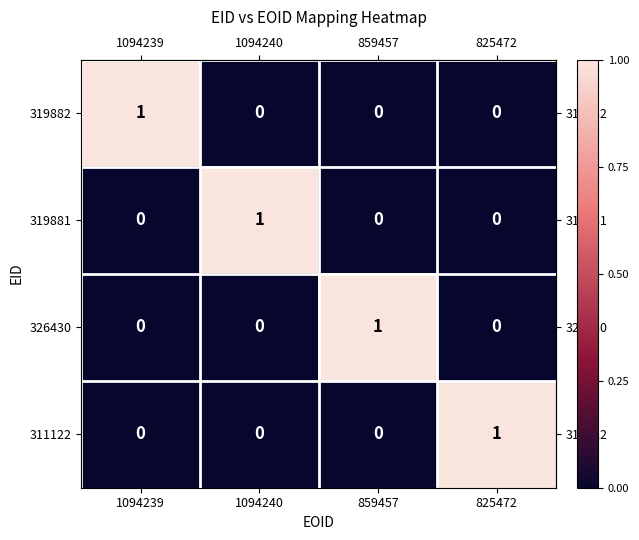

Reading right to left, list all the values displayed in this chart.

319882: 0	0	0	1
319881: 0	0	1	0
326430: 0	1	0	0
311122: 1	0	0	0